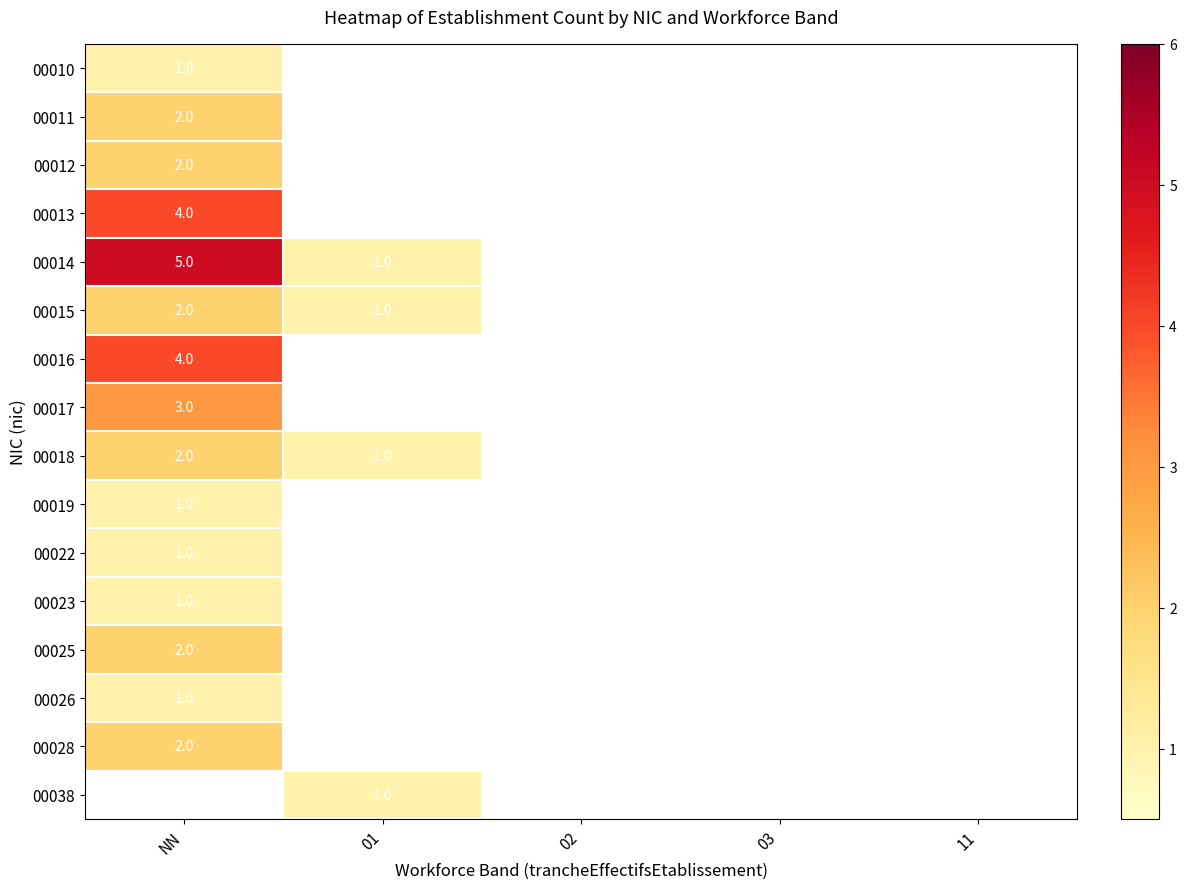

The 00028 series shows 2 at NN. True or false?

True